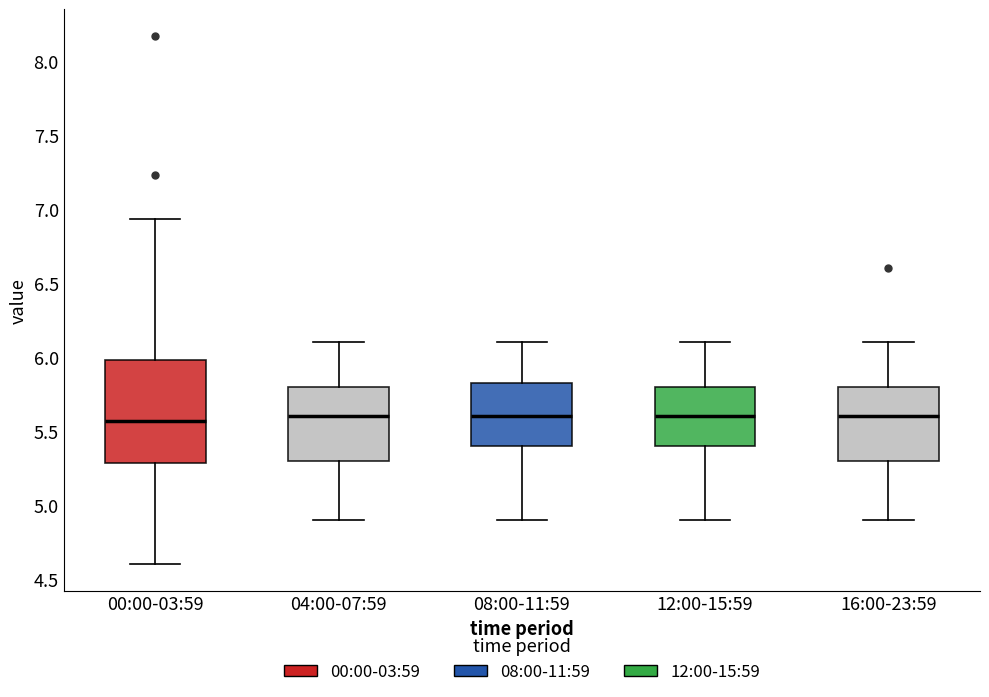

Where does the upper whisker of the box for 16:00-23:59 end on the y-axis? The values are not printed on the chart, so give them approximately, as read against the axis.

6.10